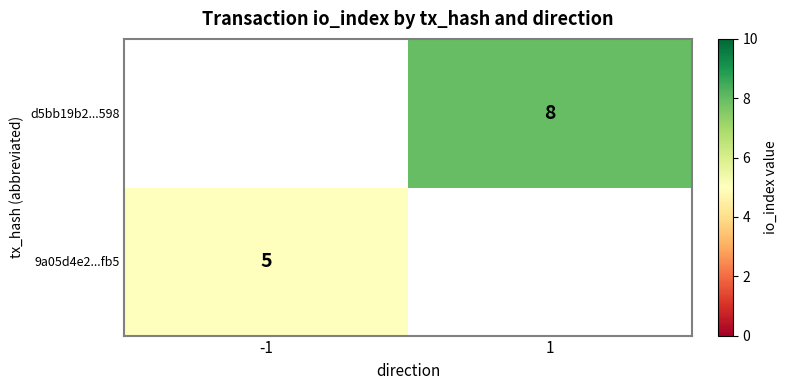

The 9a05d4e2...fb5 series shows 5 at -1. True or false?

True